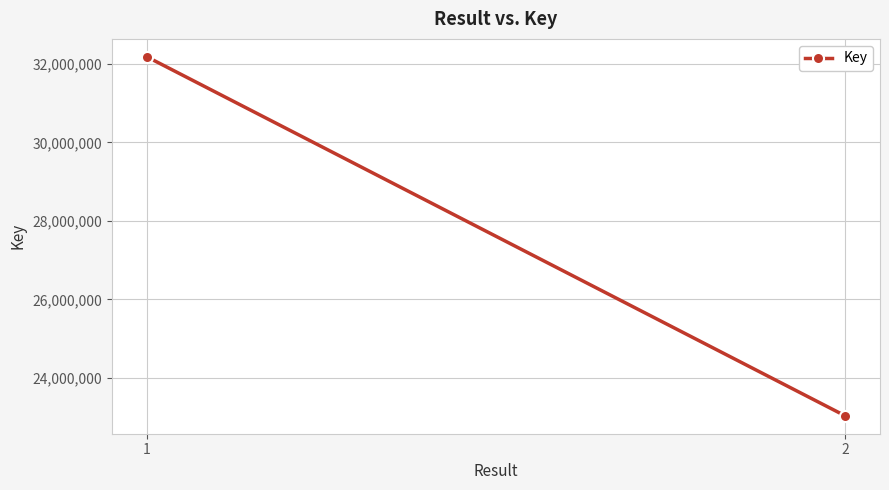

The value at 1 is 32182642. True or false?

True